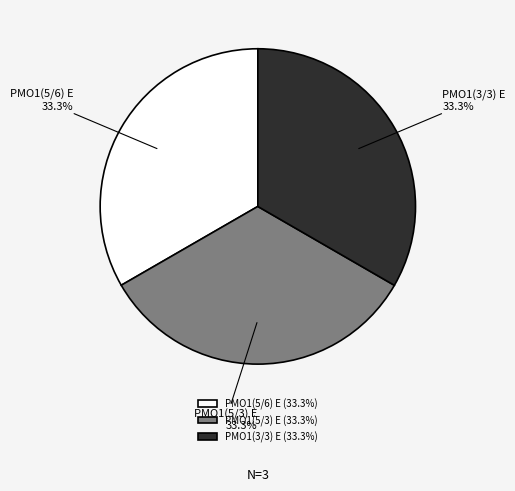

What is the ratio of the value at PMO1(5/6) E to the value at PMO1(5/3) E?

1.0